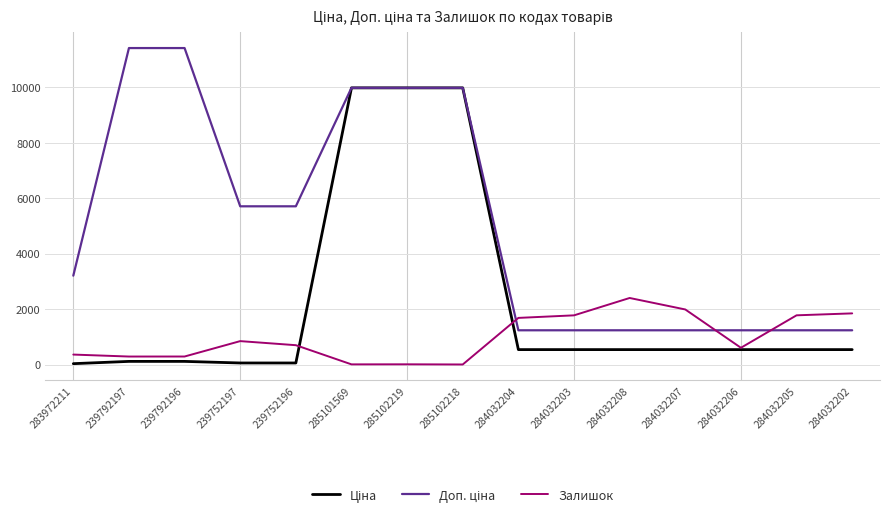

The Залишок series shows 1775.0 at 284032205. True or false?

True